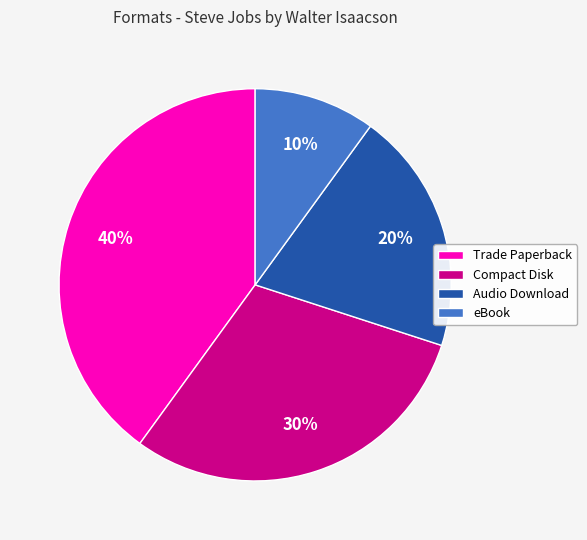

To the nearest percent, what is the difference between the largest and smallest slice percentages?

30%